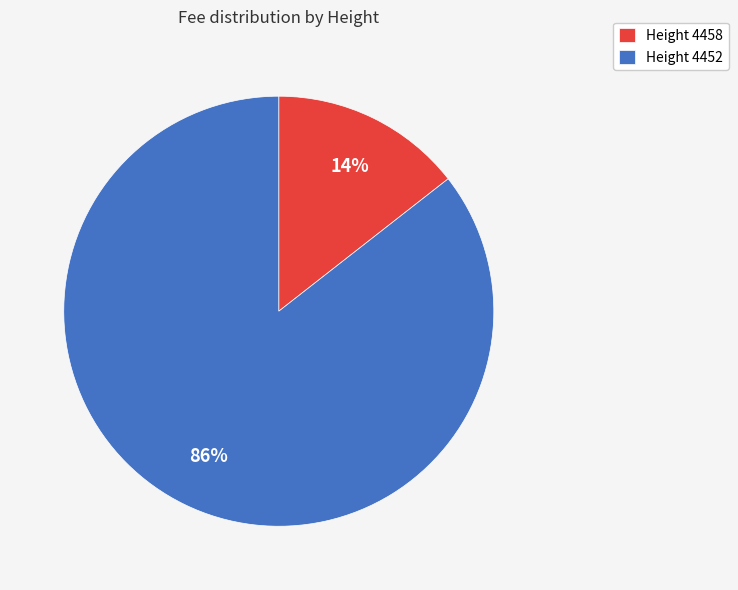

Is there any slice that represents more than half of the pie?

Yes